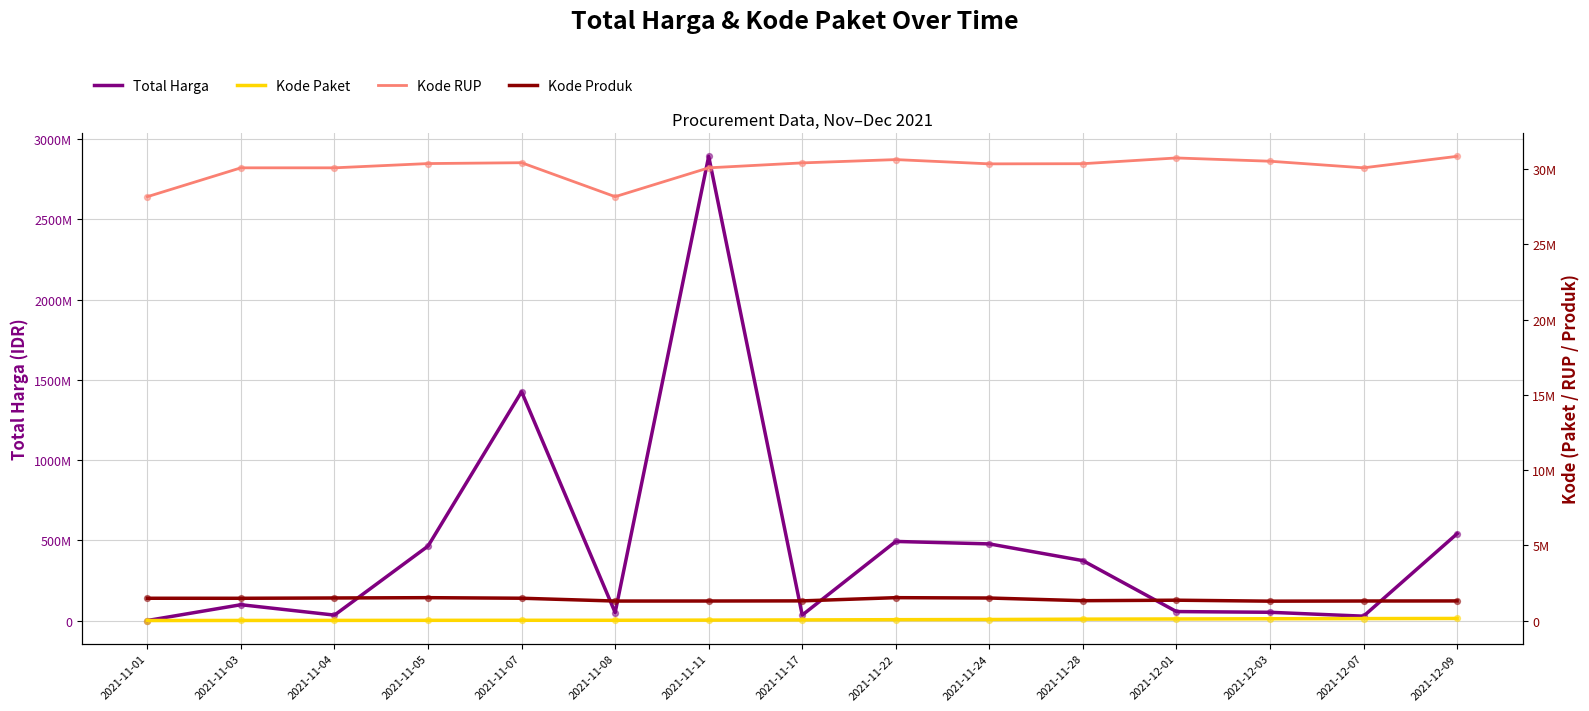

Which series has the widest spread of Y values?

Total Harga